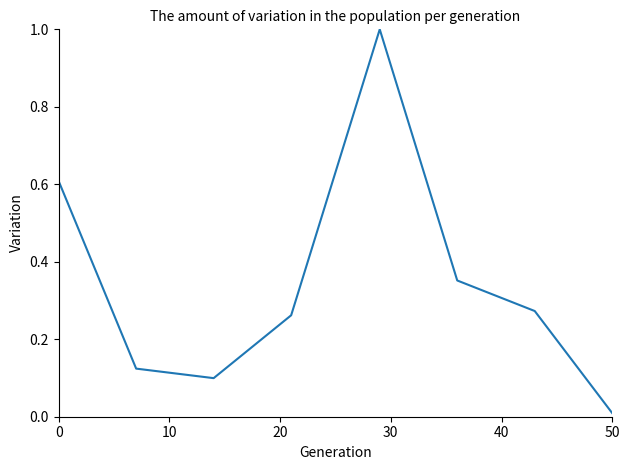

What is the difference between the second highest and minimum values?

0.6